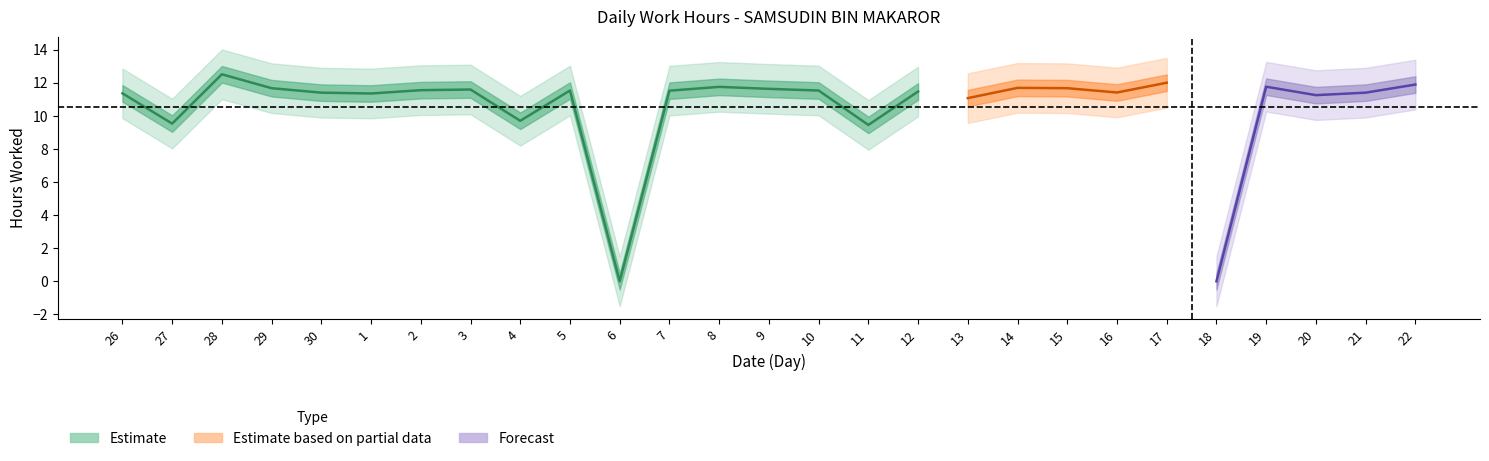

What is the label of the 20th point from the left?

15